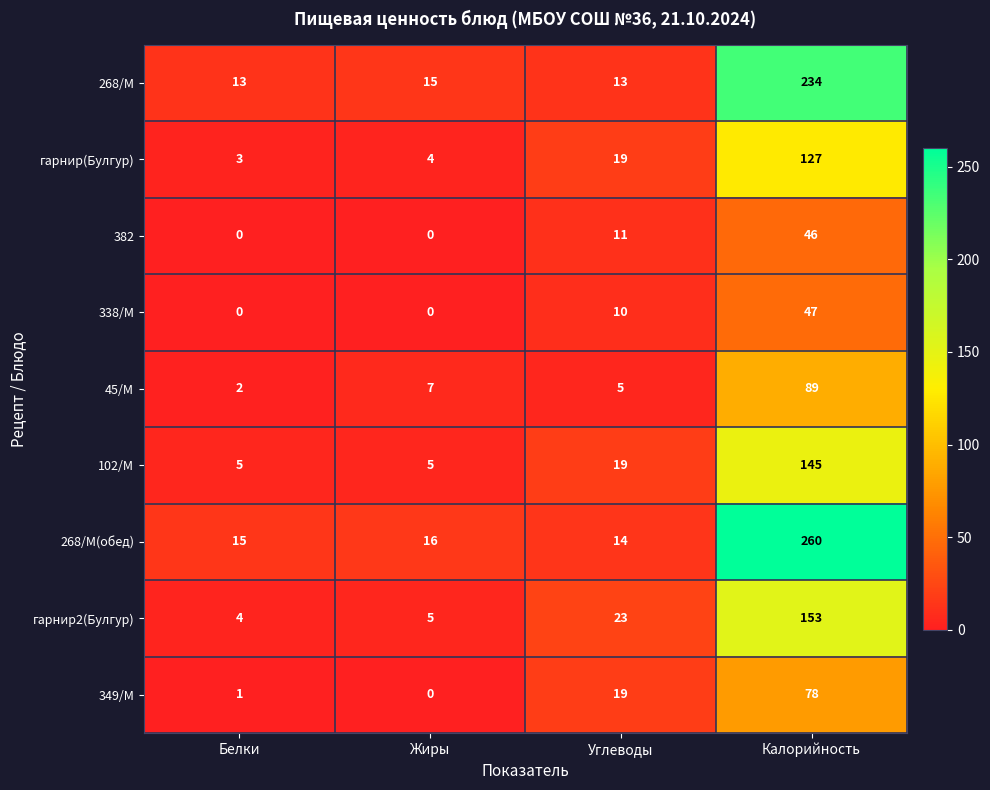

What is the difference between the maximum and minimum values in the гарнир2(Булгур) series?

149